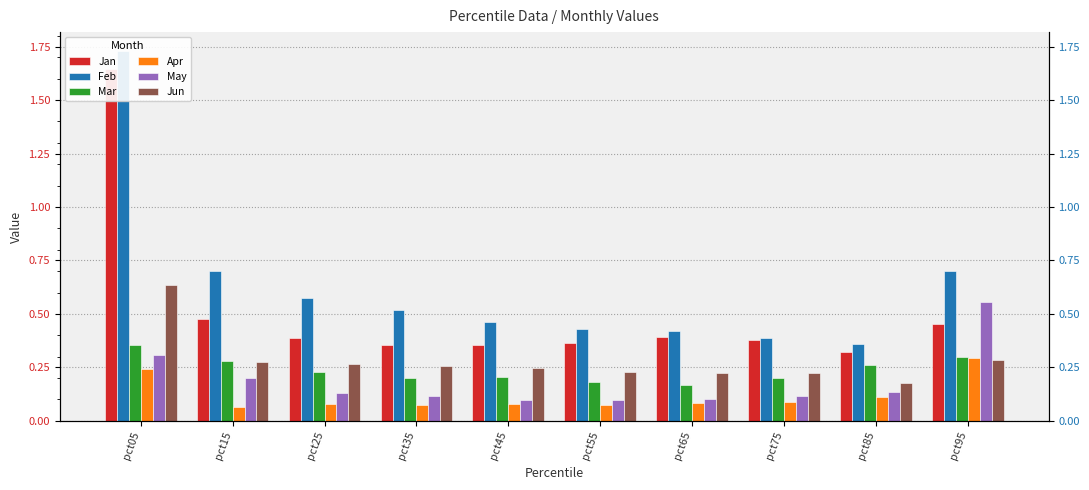

Which label corresponds to the smallest value in the chart?

pct15